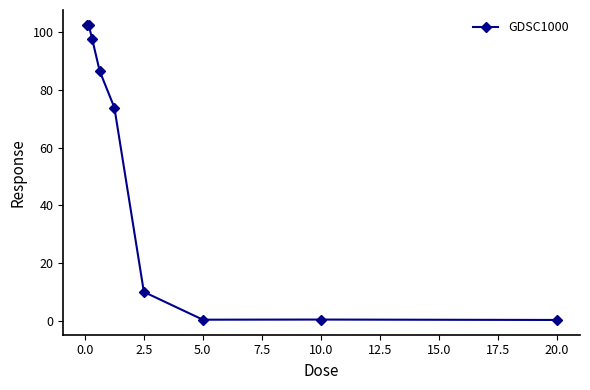

What is the sum of all values?

473.8